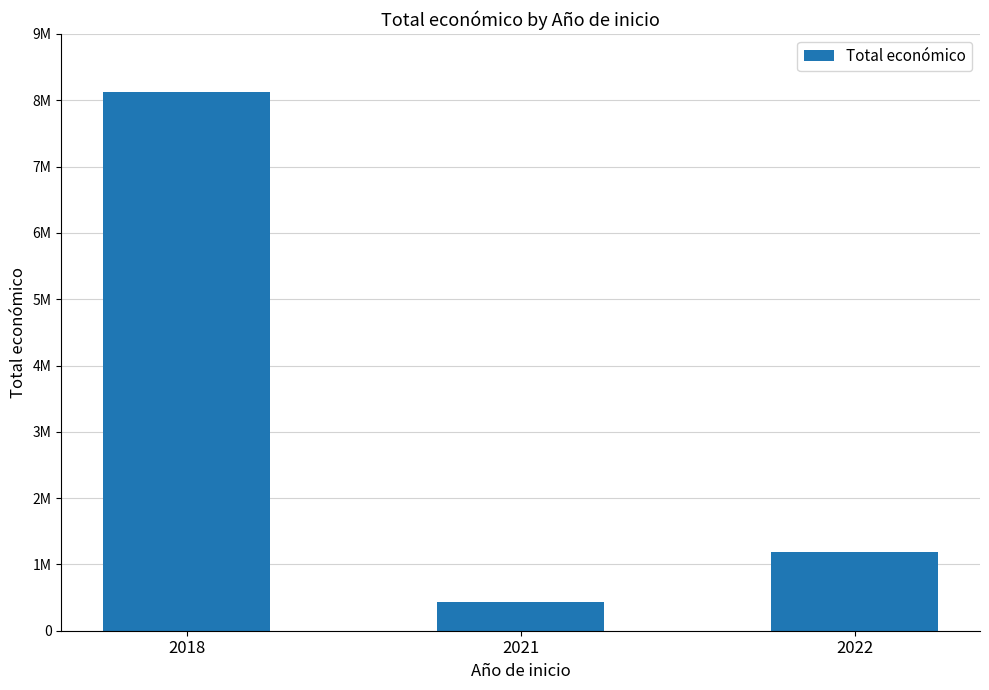

Are the bars horizontal?

No